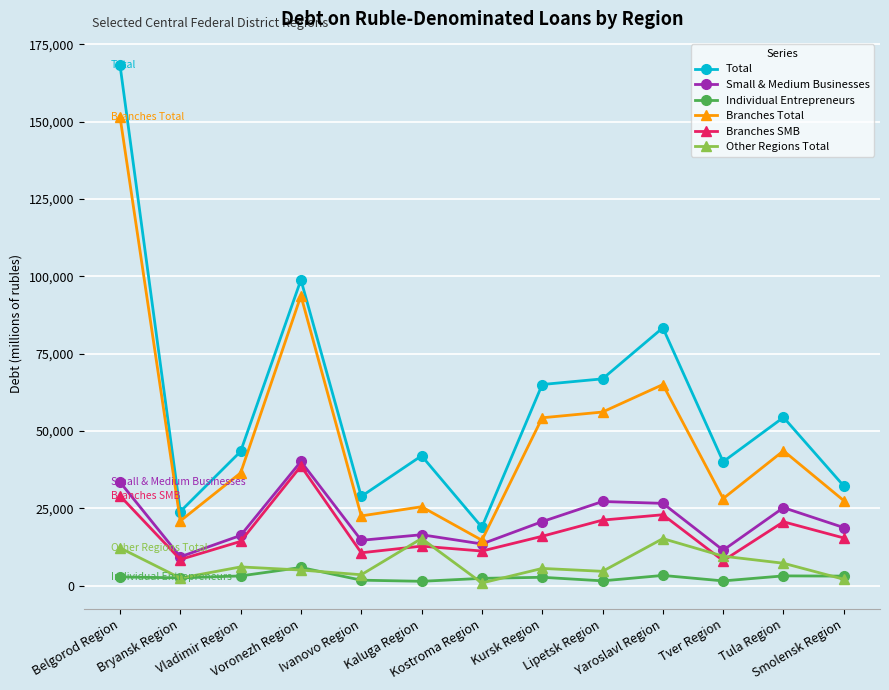

What is the total value across all series at Vladimir Region?

119899